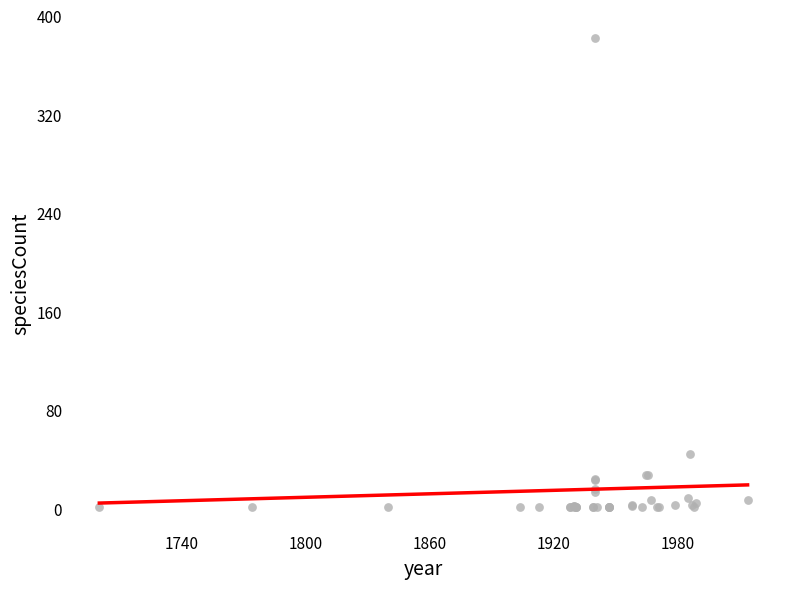

What Y value in the scatter plot is closest to 191?

44